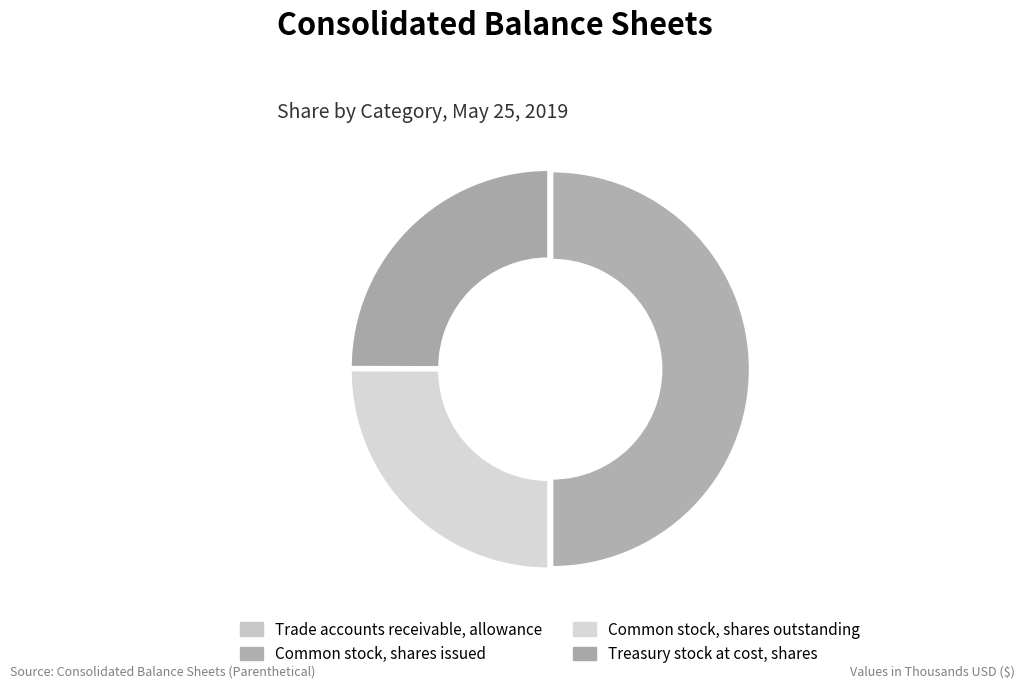

Does Common stock, shares outstanding account for over 50% of the chart?

No